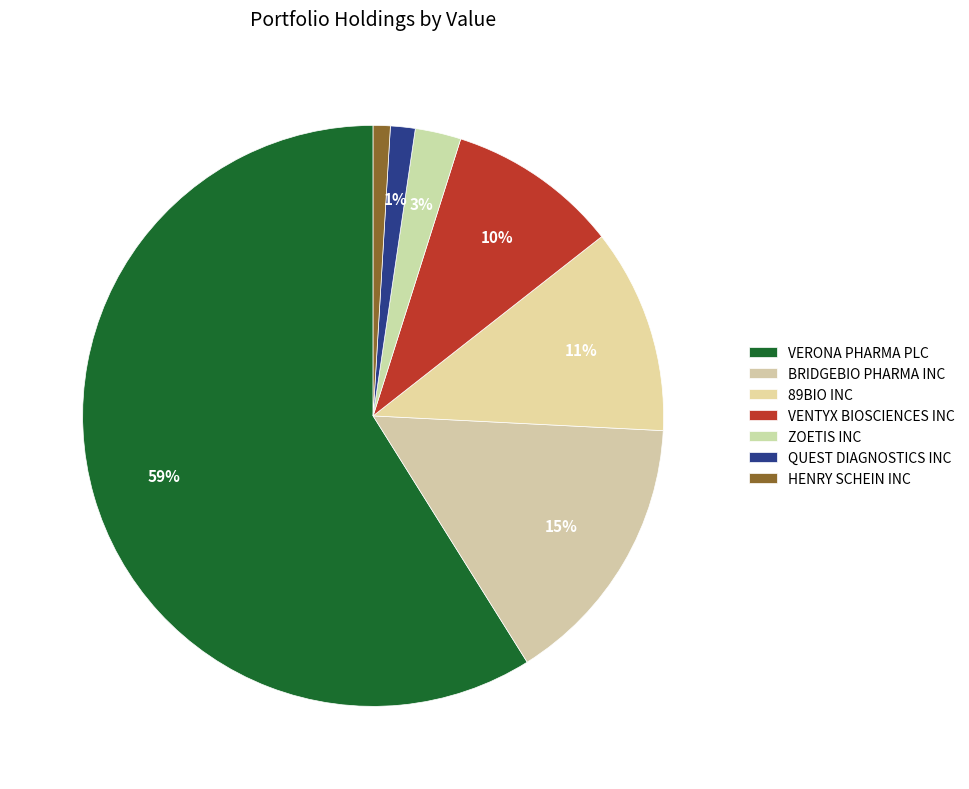

Which slice is the smallest?

HENRY SCHEIN INC